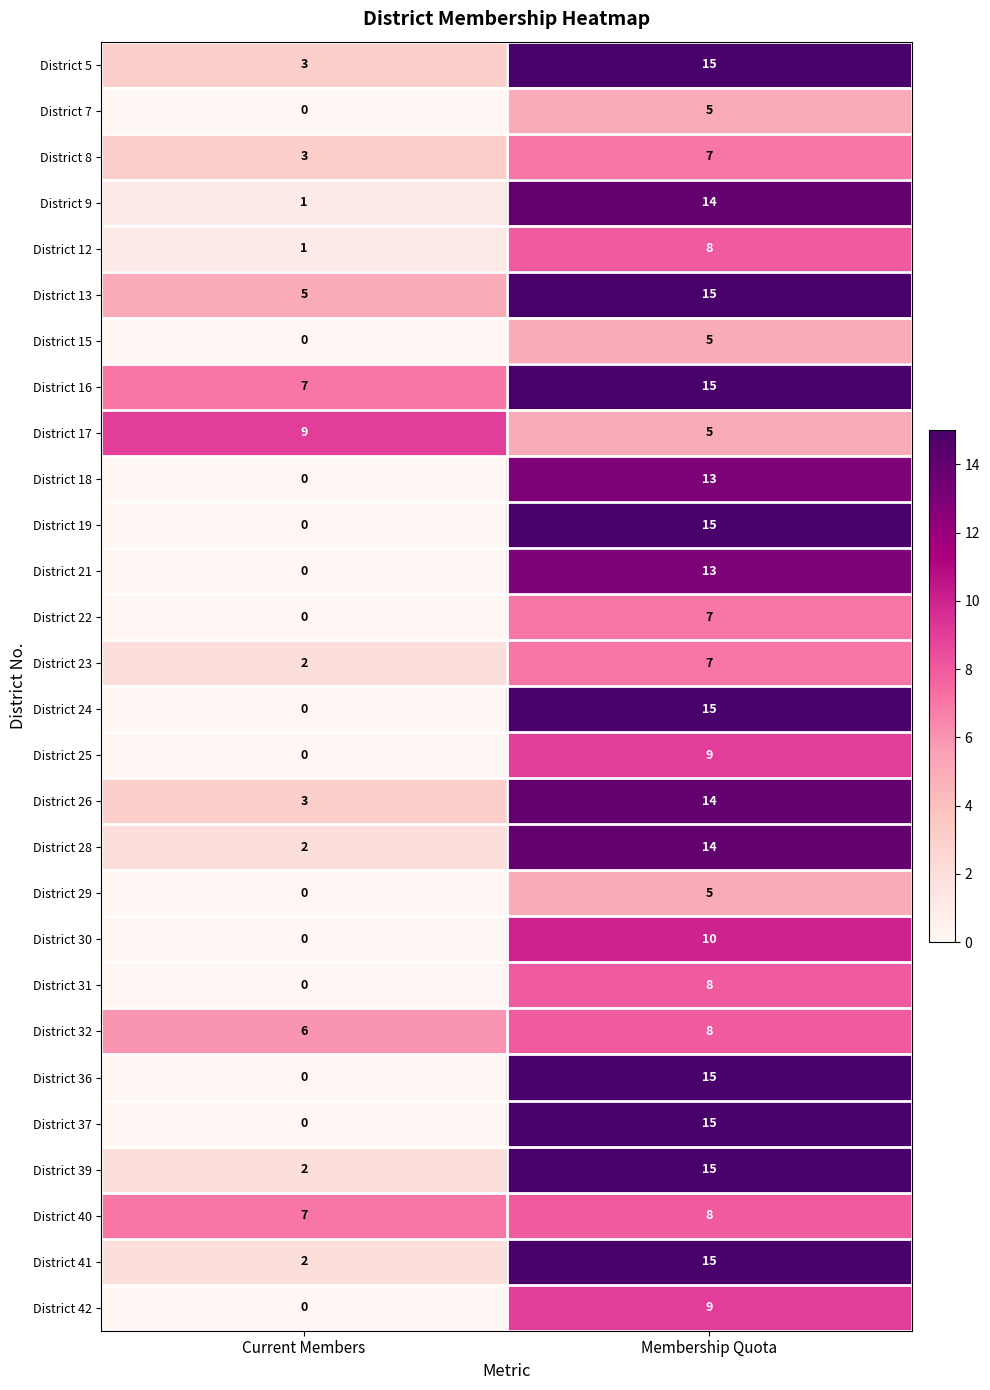

Which label corresponds to the smallest value in the chart?

Current Members